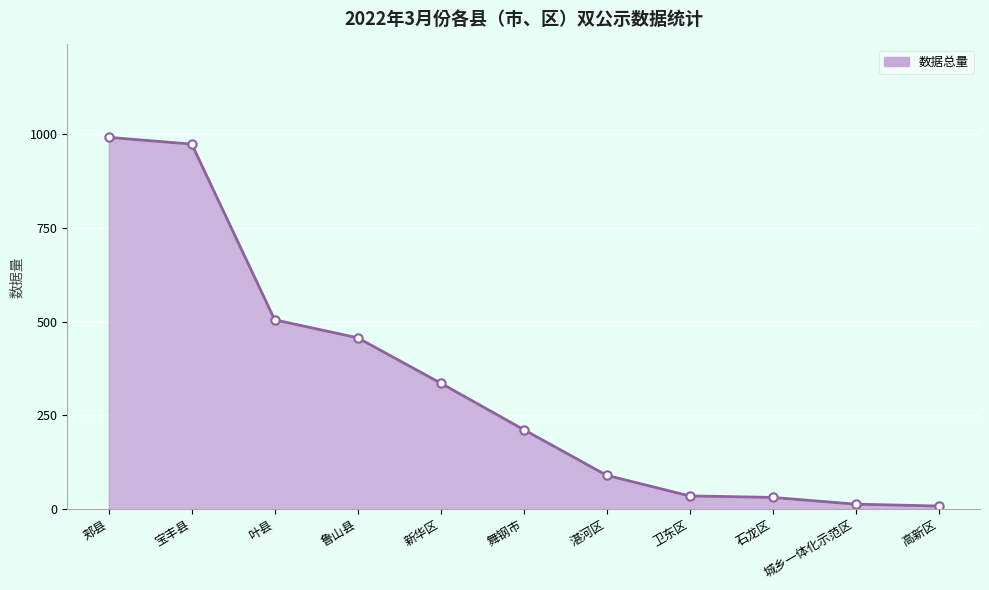

What is the change in value from 鲁山县 to 卫东区?

-422